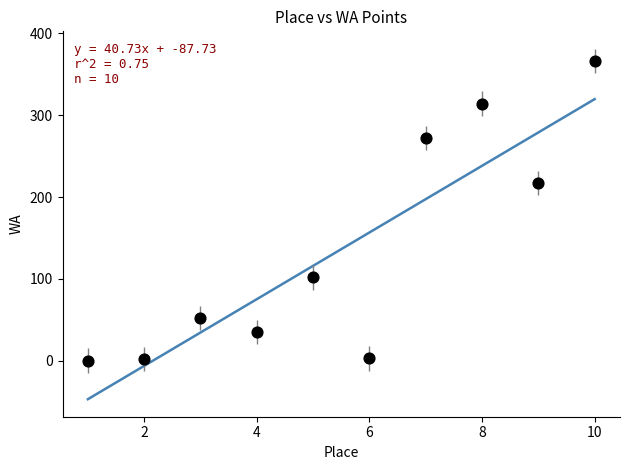

What is the average Y value?

136